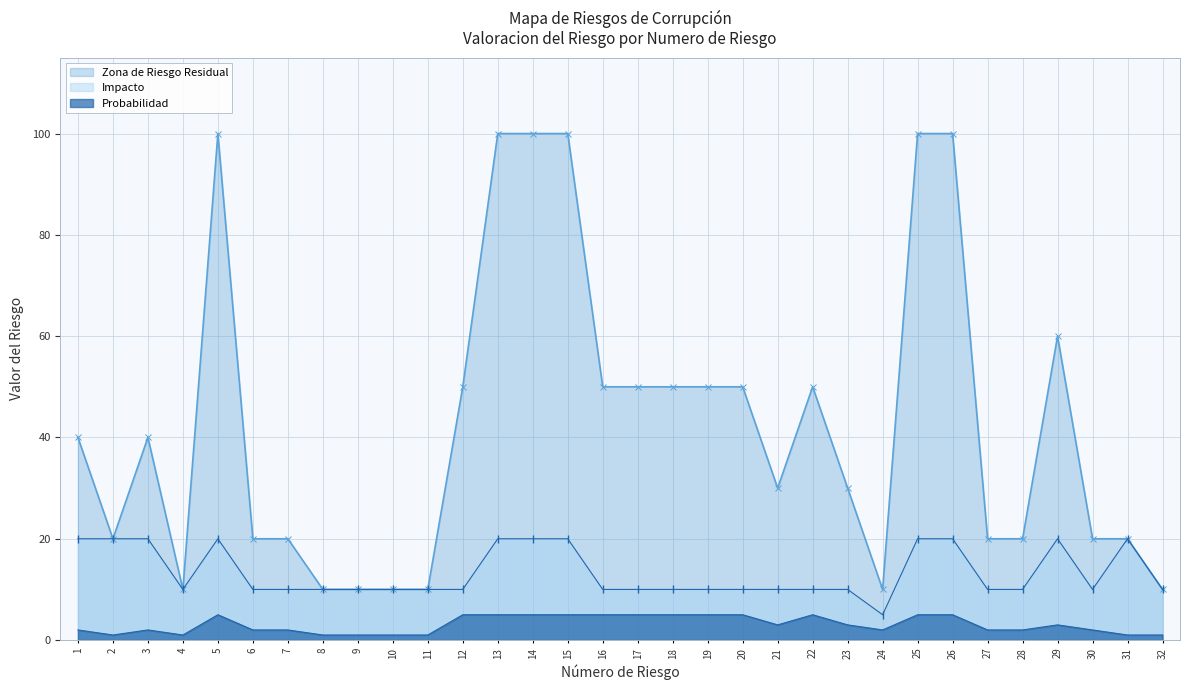

Reading right to left, what are all the values shown in this chart?

Probabilidad: 32=1	31=1	30=2	29=3	28=2	27=2	26=5	25=5	24=2	23=3	22=5	21=3	20=5	19=5	18=5	17=5	16=5	15=5	14=5	13=5	12=5	11=1	10=1	9=1	8=1	7=2	6=2	5=5	4=1	3=2	2=1	1=2
Impacto: 32=10	31=20	30=10	29=20	28=10	27=10	26=20	25=20	24=5	23=10	22=10	21=10	20=10	19=10	18=10	17=10	16=10	15=20	14=20	13=20	12=10	11=10	10=10	9=10	8=10	7=10	6=10	5=20	4=10	3=20	2=20	1=20
Zona de Riesgo Residual: 32=10	31=20	30=20	29=60	28=20	27=20	26=100	25=100	24=10	23=30	22=50	21=30	20=50	19=50	18=50	17=50	16=50	15=100	14=100	13=100	12=50	11=10	10=10	9=10	8=10	7=20	6=20	5=100	4=10	3=40	2=20	1=40